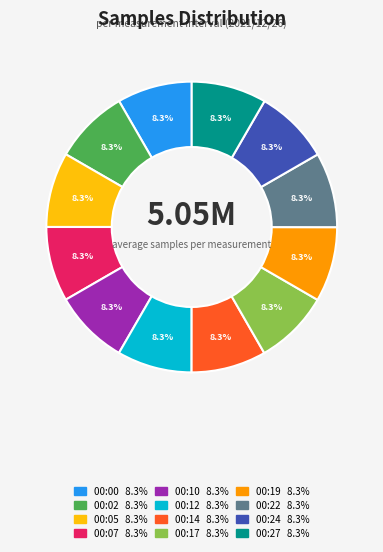

Combined, what portion of the pie is 00:05 and 00:02?

16.7%